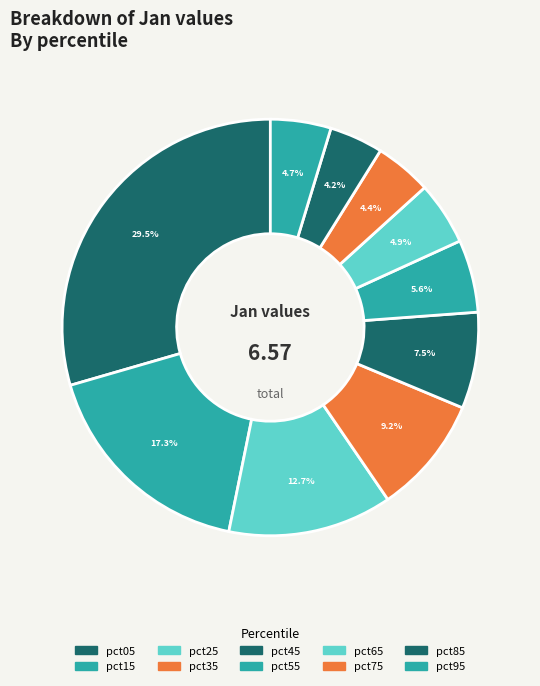

How many segments does this pie chart have?

10